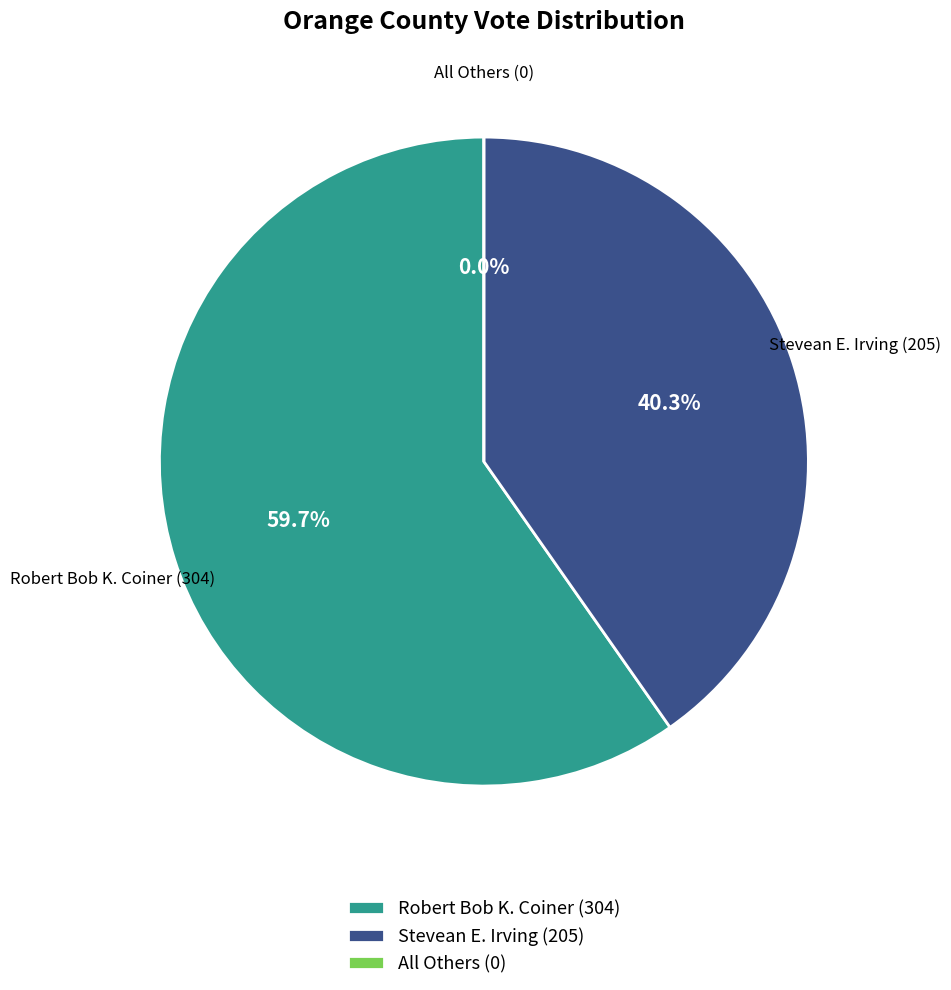

Is the sum of Stevean E. Irving and Robert Bob K. Coiner greater than half?

Yes